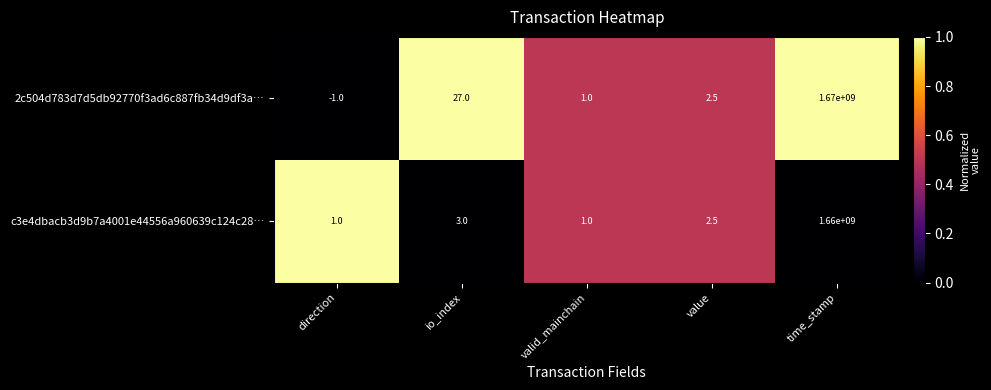

Which series has the largest total across all categories?

2c504d783d7d5db92770f3ad6c887fb34d9df3a…